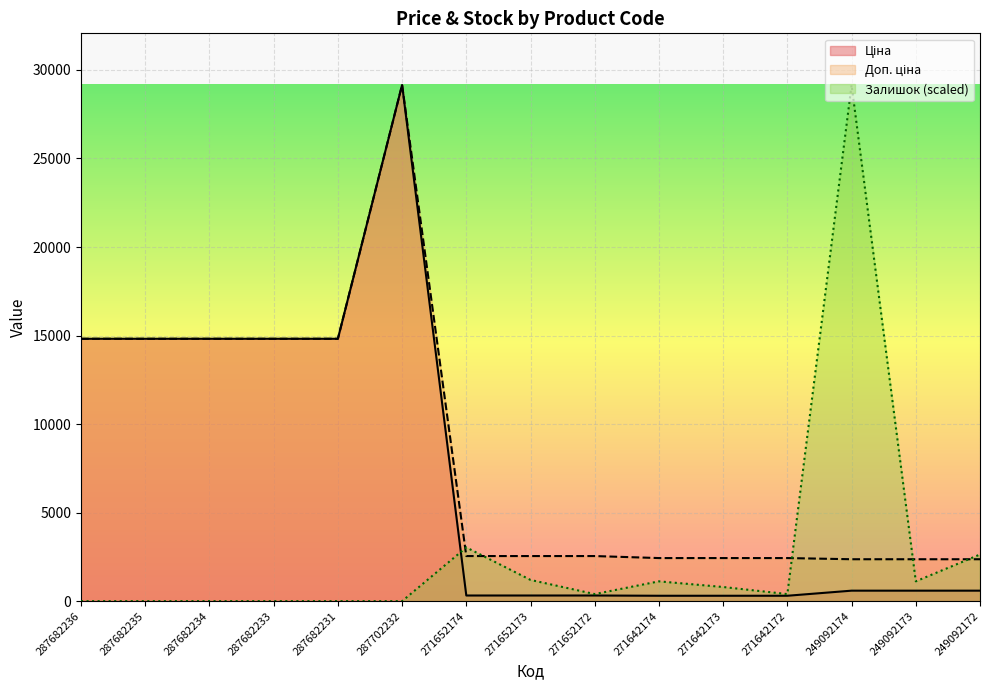

At 271642173, list the series in order from largest to smallest.

Доп. ціна, Залишок, Ціна